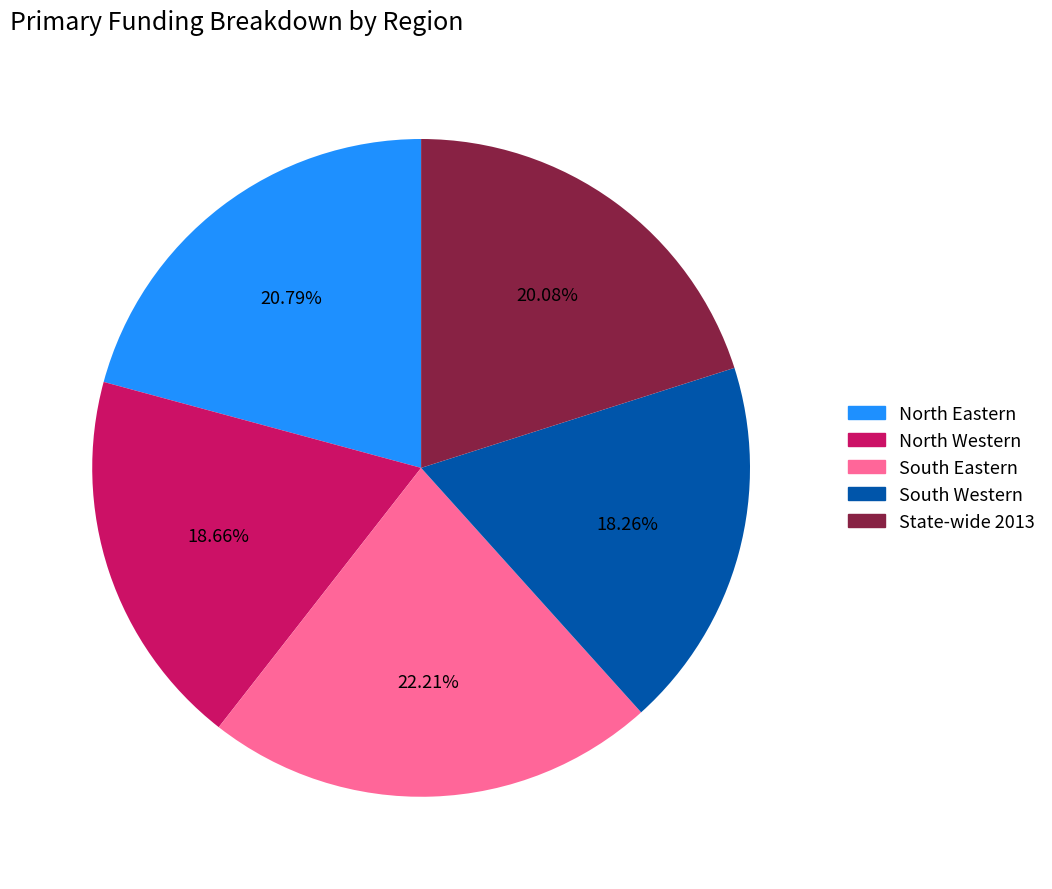

Which category has the biggest portion of the pie?

South Eastern